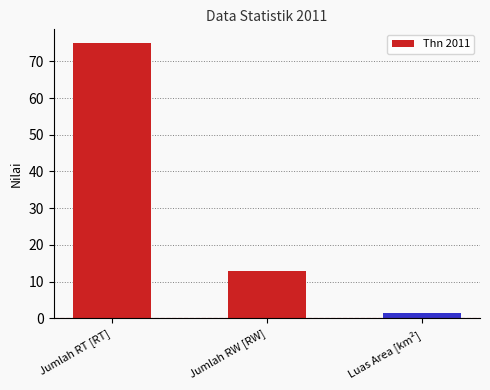

How many bars are there in total?

3